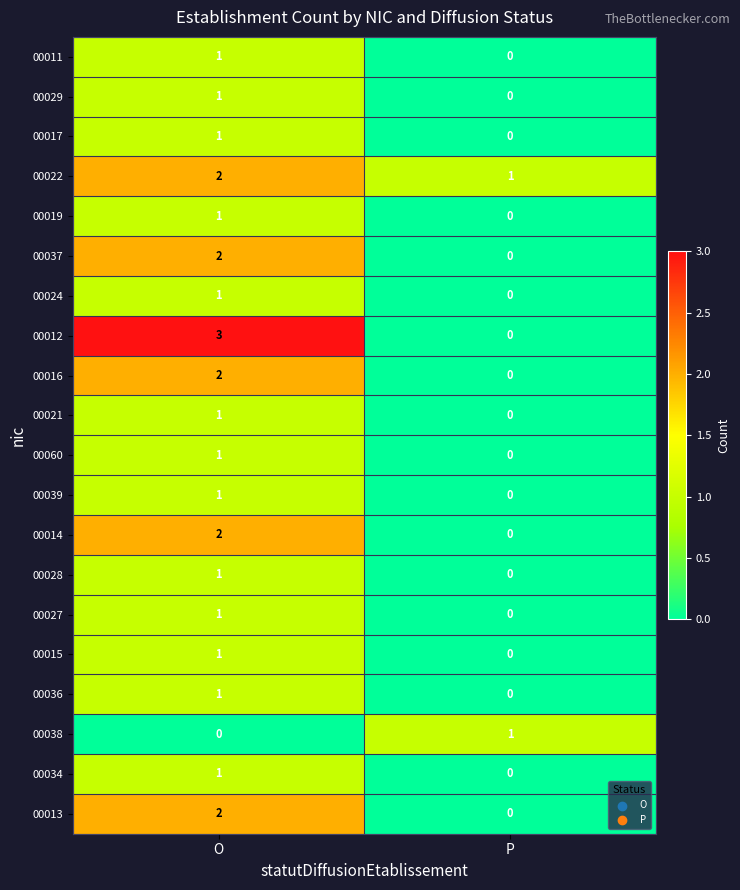

At which category does the chart reach its peak across all series?

O